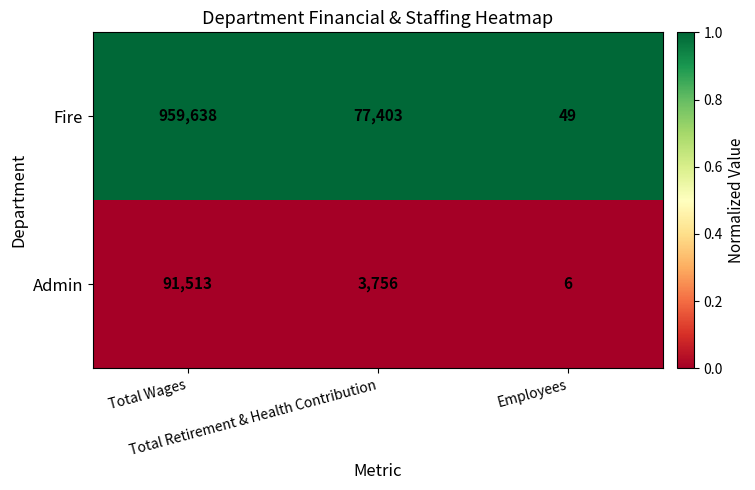

Rank the series by their maximum value, from lowest to highest.

Admin, Fire